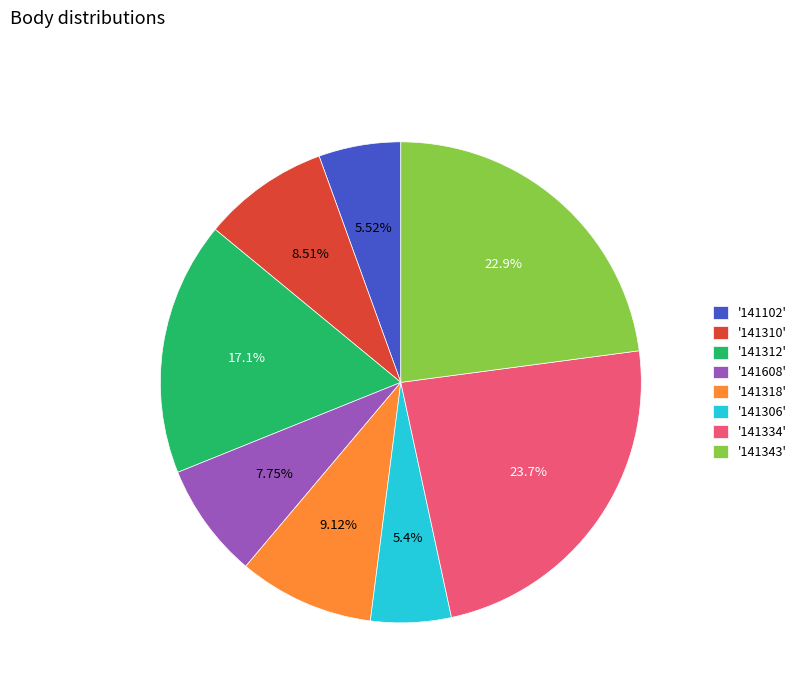

Do '141343' and '141334' together represent more than half of the pie?

No